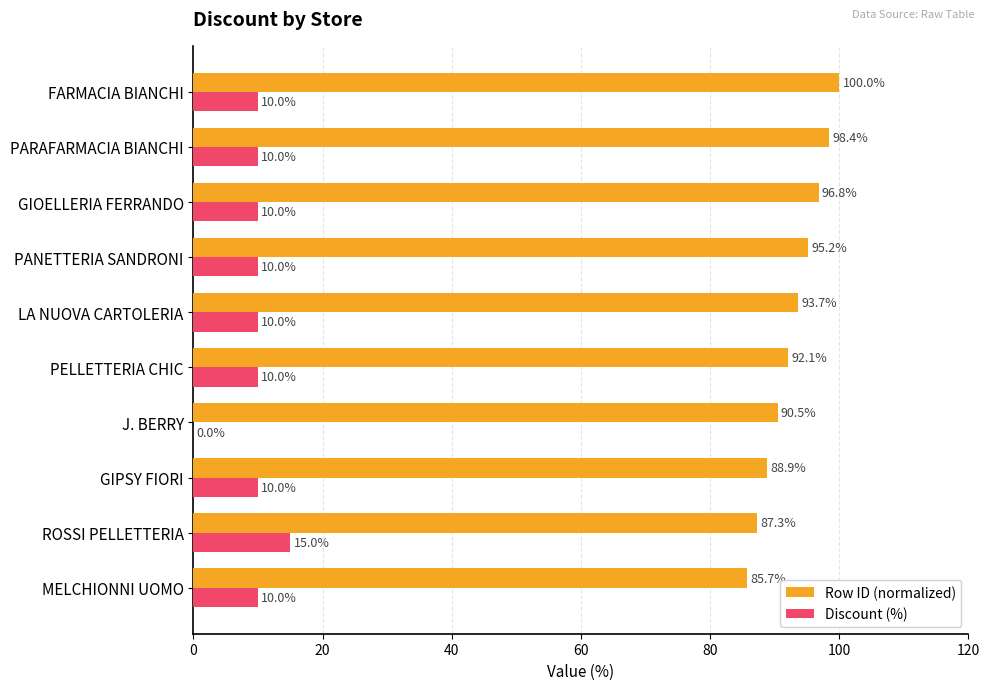

Which series has the largest total across all categories?

Row ID (normalized)